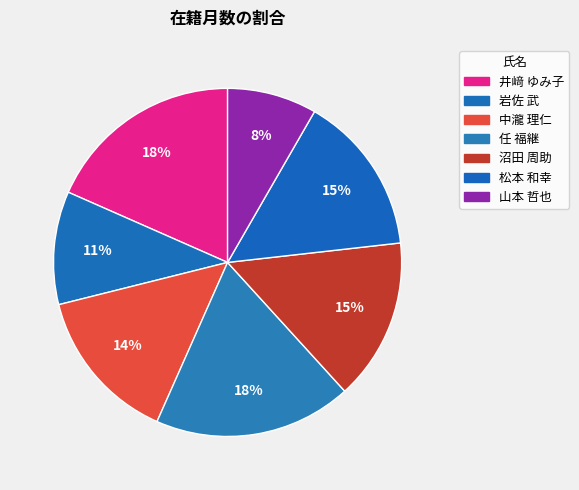

How many segments does this pie chart have?

7